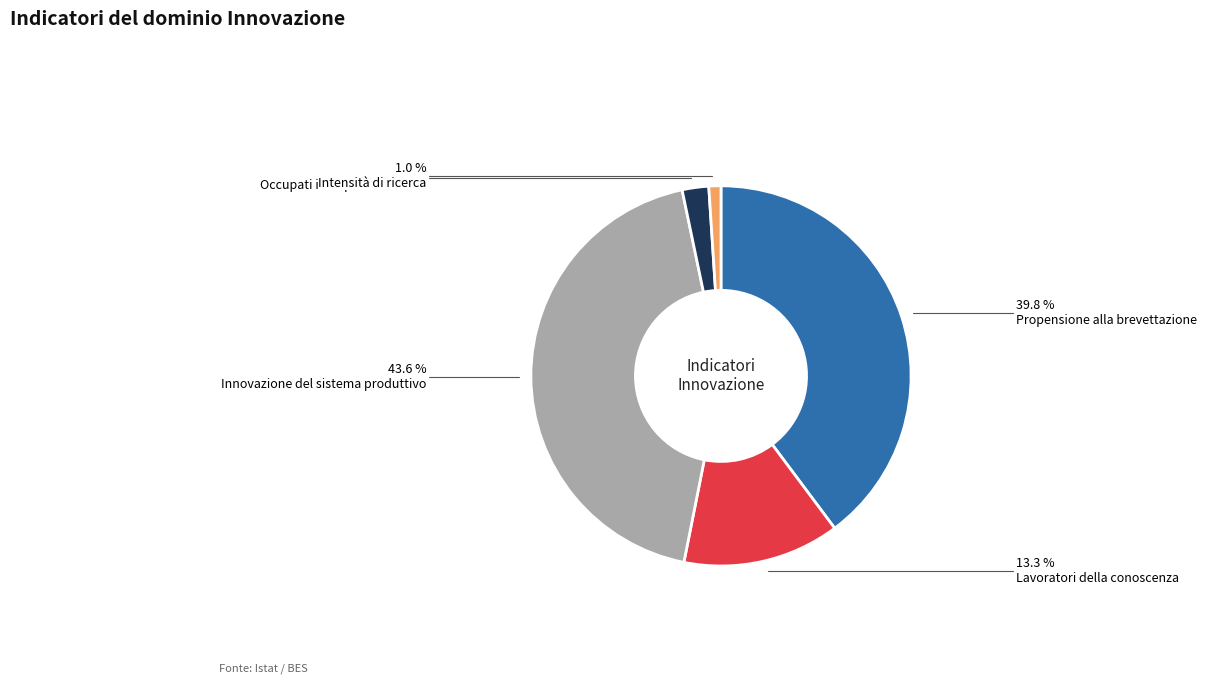

How many slices are in this pie chart?

5